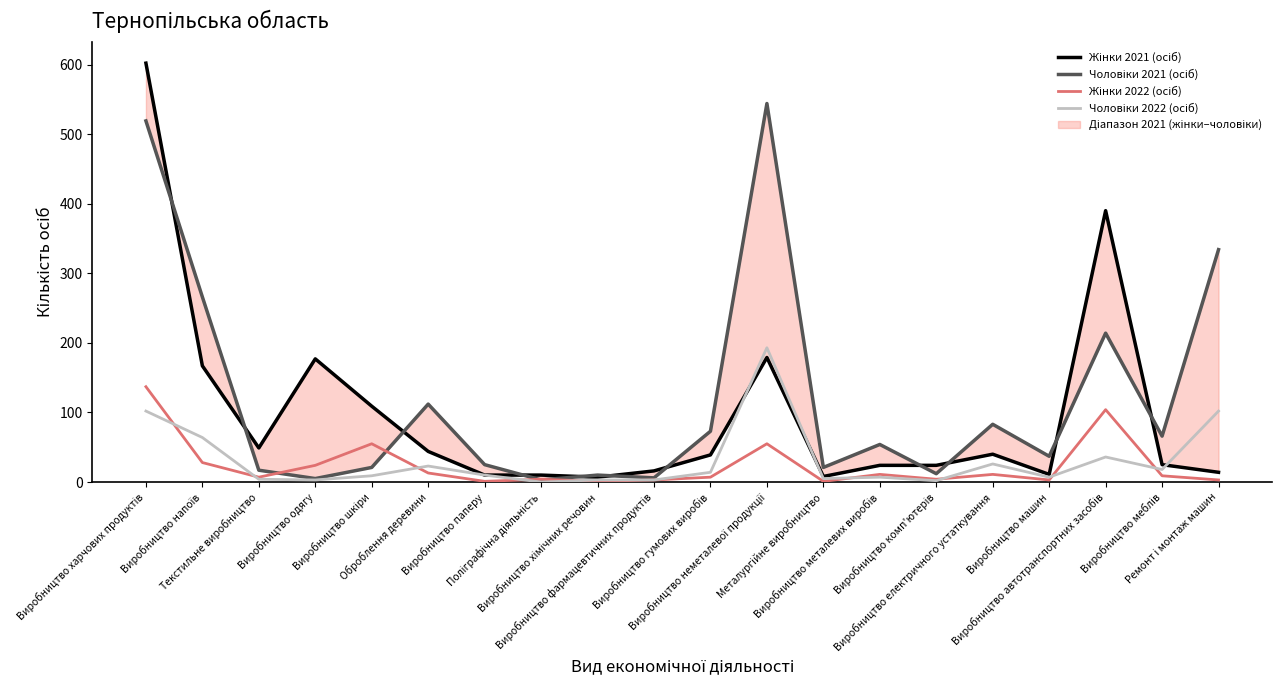

True or false: Жінки 2021 (осіб) has a value of 15 at Виробництво електричного устаткування.

False